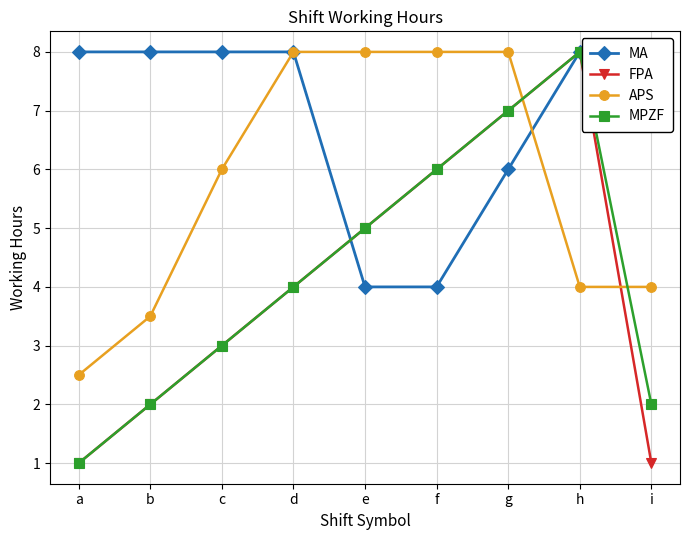

Which series has the largest range (max minus min)?

FPA